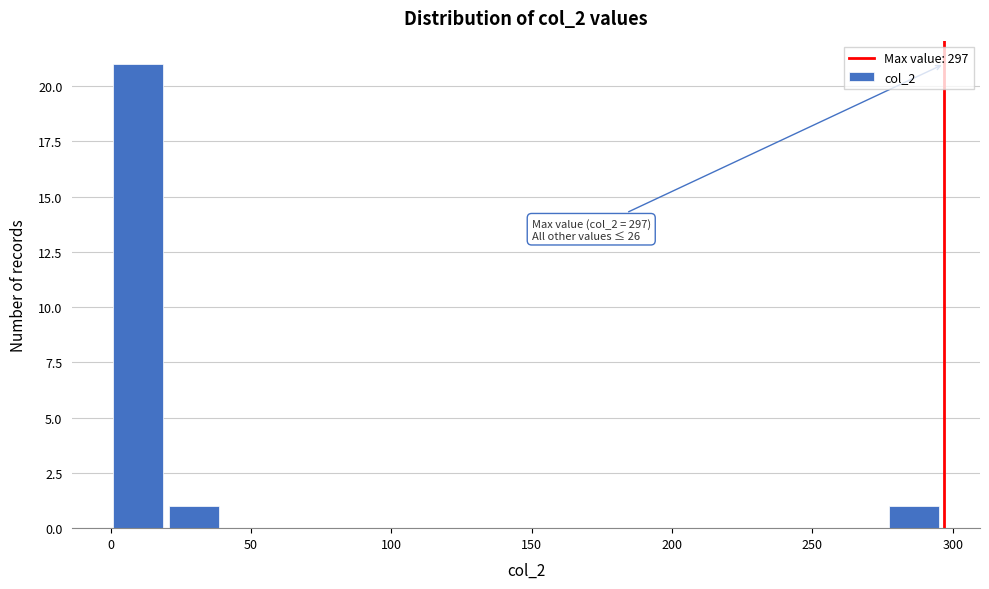

Around what value on the x-axis is the tallest bar? Give the approximate position of its centre, as read against the axis.

10